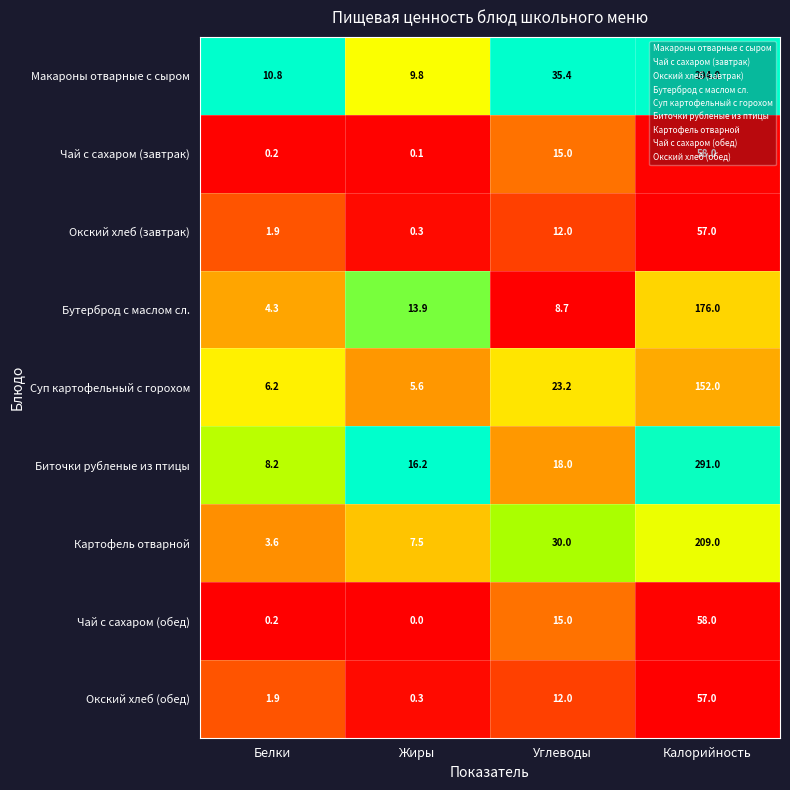

What is the difference between the highest and lowest values at Жиры?

16.2